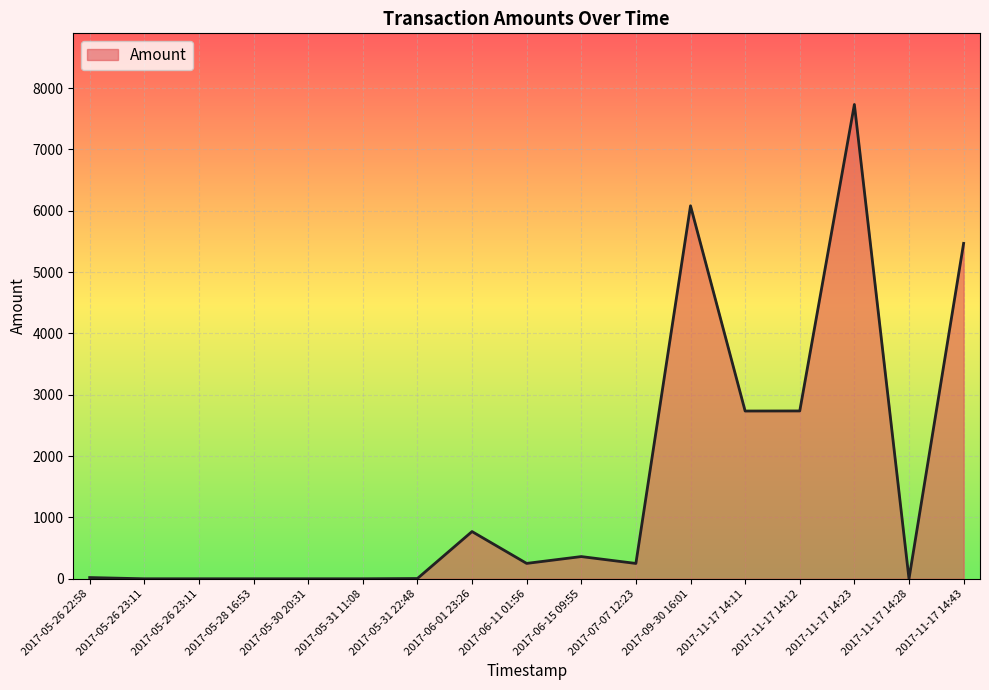

Is it true that the value at 2017-11-17 14:28 is -3422.9?

False